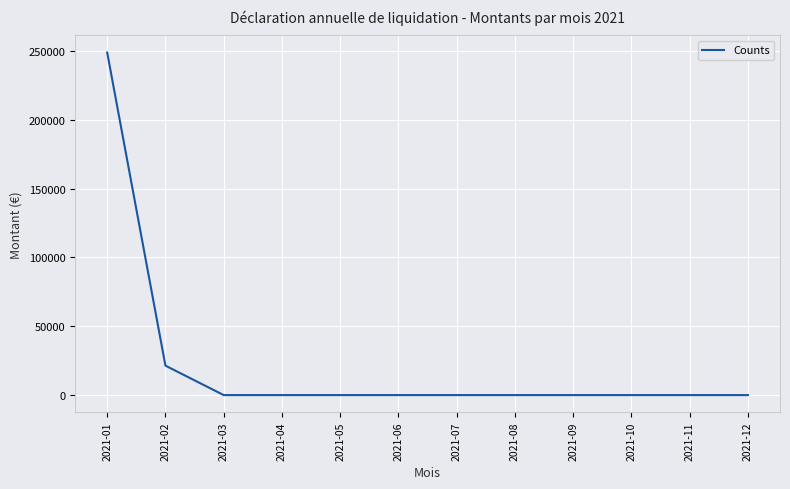

What is the difference between the maximum and minimum values?

248726